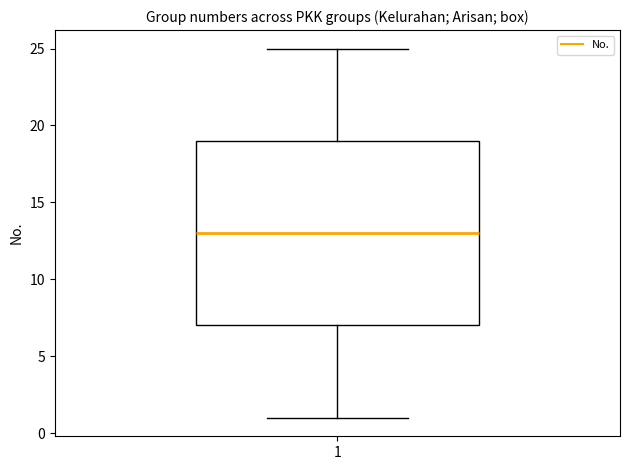

Transcribe this box plot: give where the median line is, the range the box spans, and where the two whiskers end, as read against the y-axis. The values are not printed on the chart, so give them approximately, as read against the axis.

median 13, box 7 to 19, whiskers 1 to 25